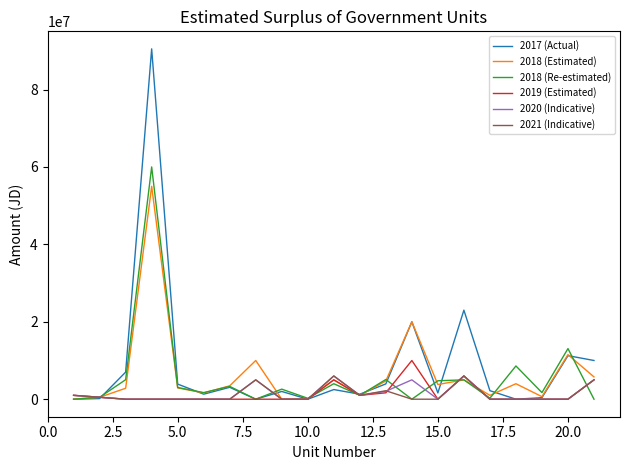

Which series has the widest spread of values?

2017 (Actual)